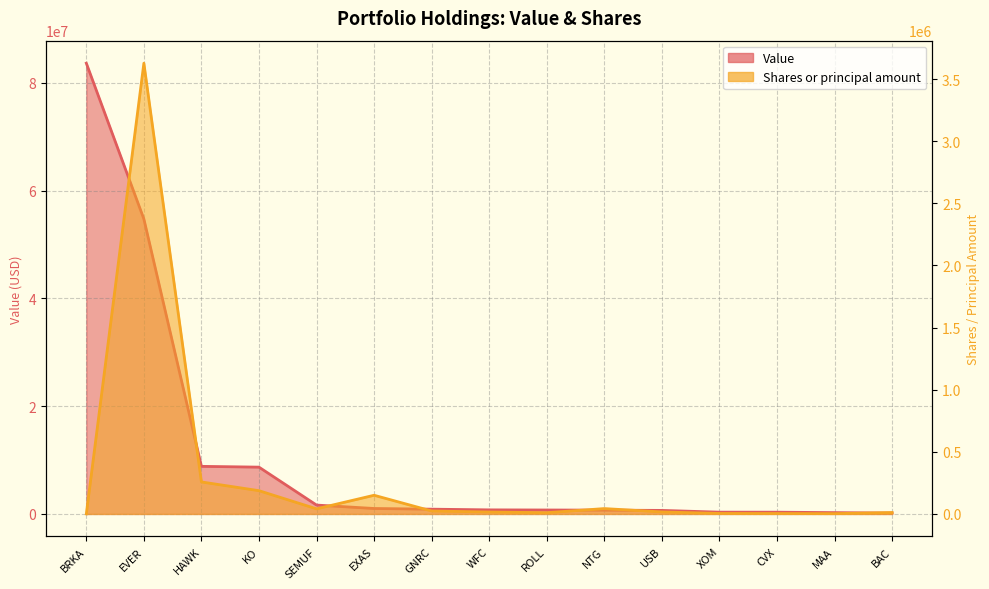

Is it true that Shares or principal amount equals 10389 at WFC?

False